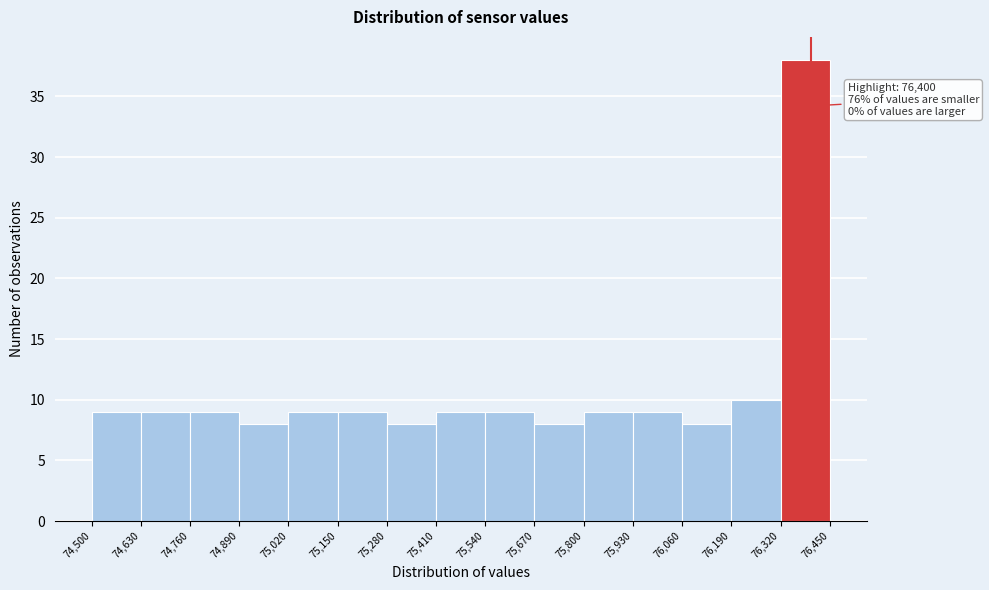

Over which range of the x-axis is the bar tallest?

76,320 to 76,450